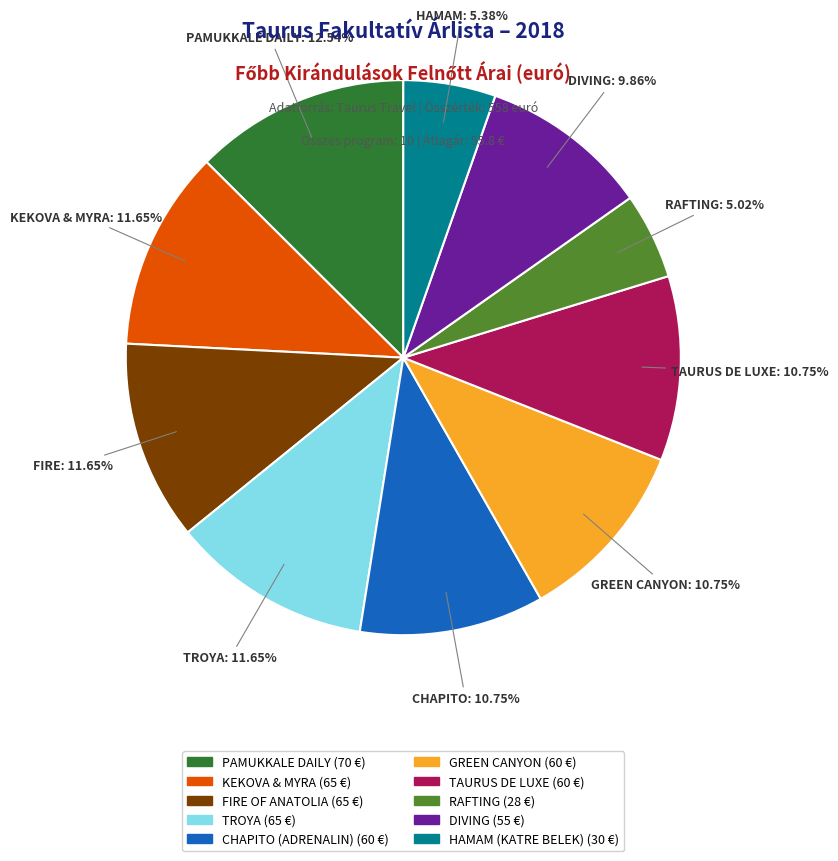

Is there any slice that represents more than half of the pie?

No